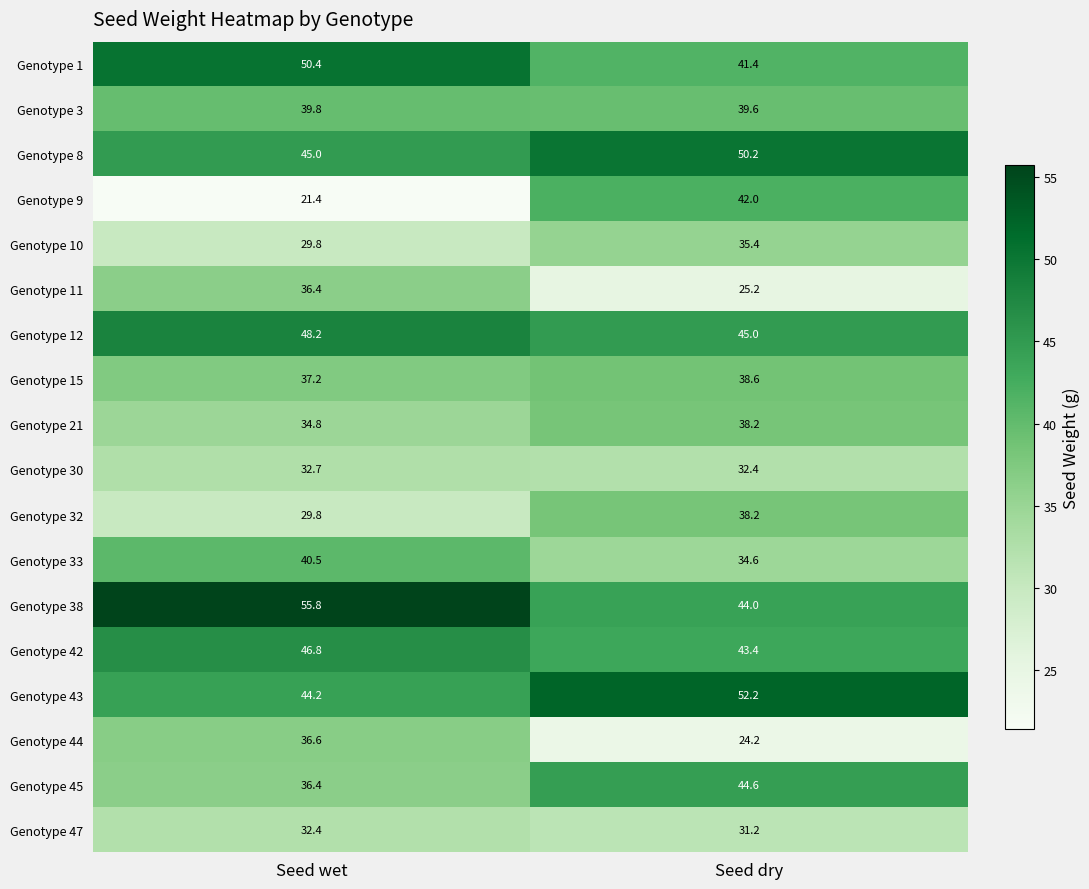

What is the greatest value displayed?

55.8